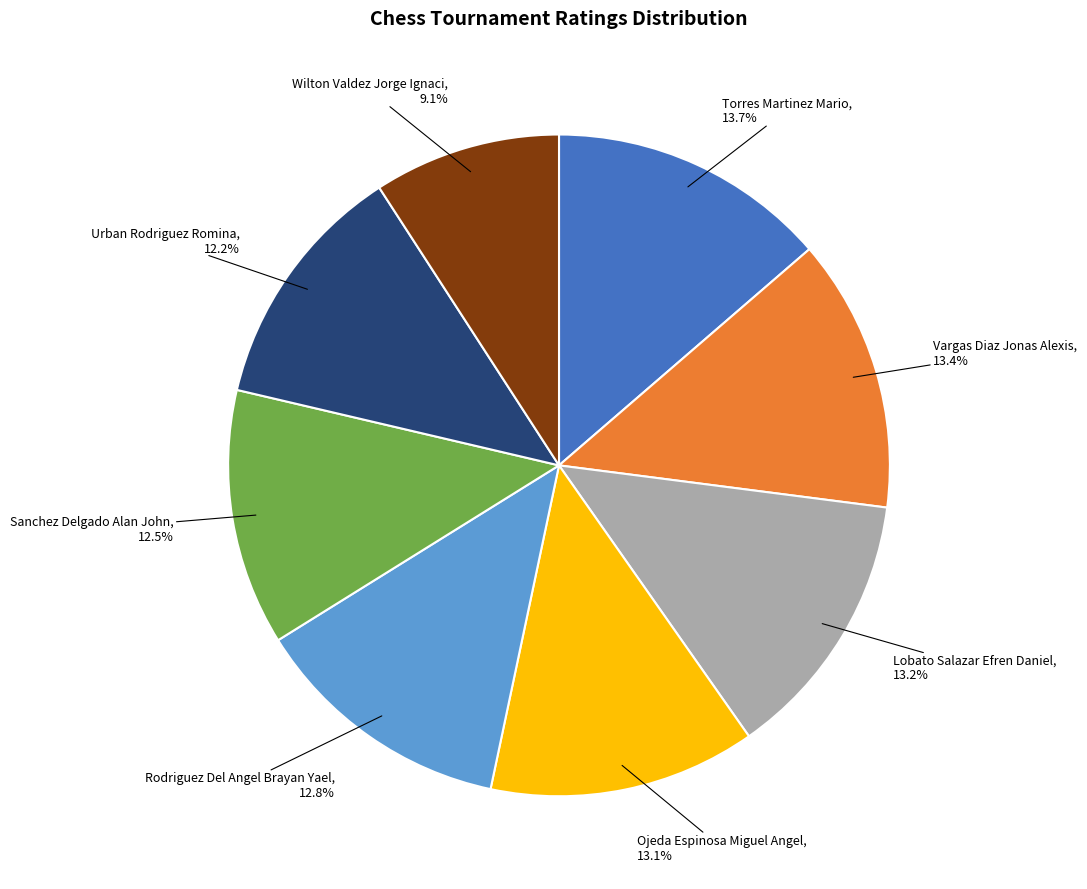

Is there any slice that represents more than half of the pie?

No